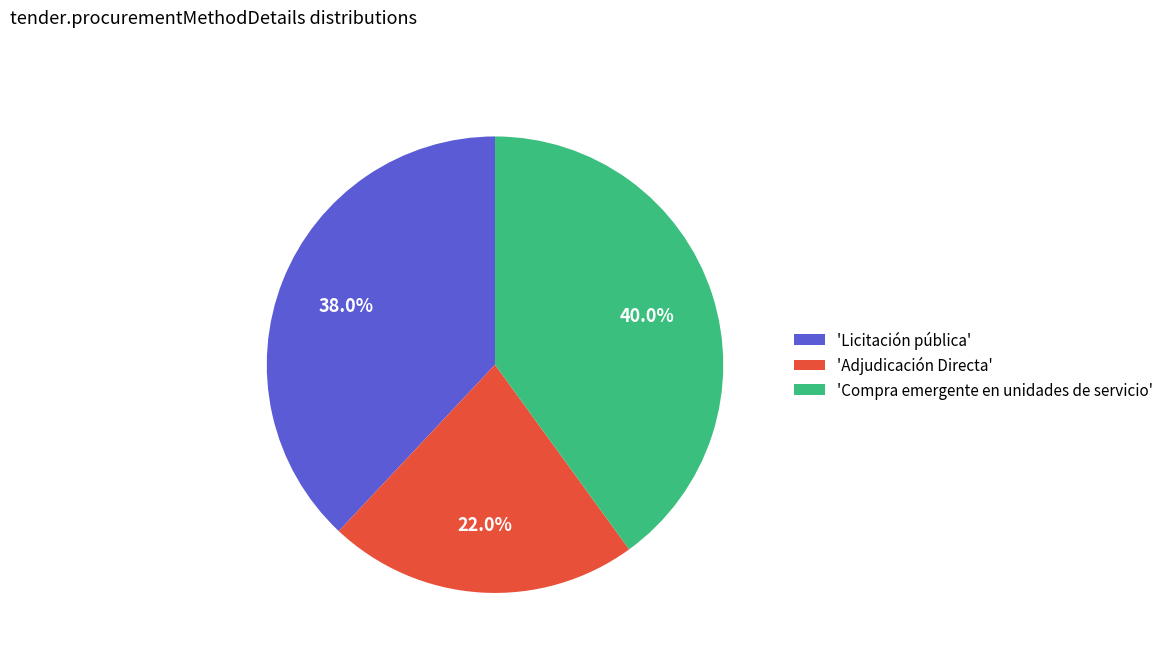

Is 'Licitación pública' the majority of the pie?

No